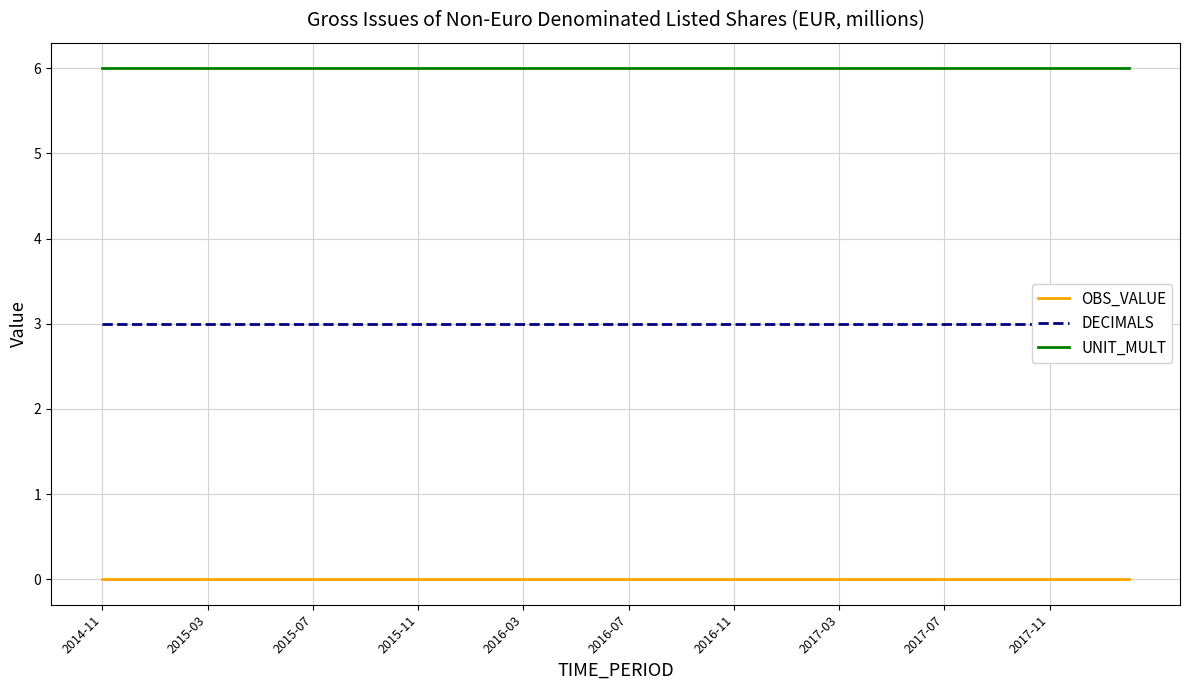

Reading left to right, transcribe all the data shown in this chart.

OBS_VALUE: 0	0	0	0	0	0	0	0	0	0	0	0	0	0	0	0	0	0	0	0	0	0	0	0	0	0	0	0	0	0	0	0	0	0	0	0	0	0	0	0
DECIMALS: 3	3	3	3	3	3	3	3	3	3	3	3	3	3	3	3	3	3	3	3	3	3	3	3	3	3	3	3	3	3	3	3	3	3	3	3	3	3	3	3
UNIT_MULT: 6	6	6	6	6	6	6	6	6	6	6	6	6	6	6	6	6	6	6	6	6	6	6	6	6	6	6	6	6	6	6	6	6	6	6	6	6	6	6	6